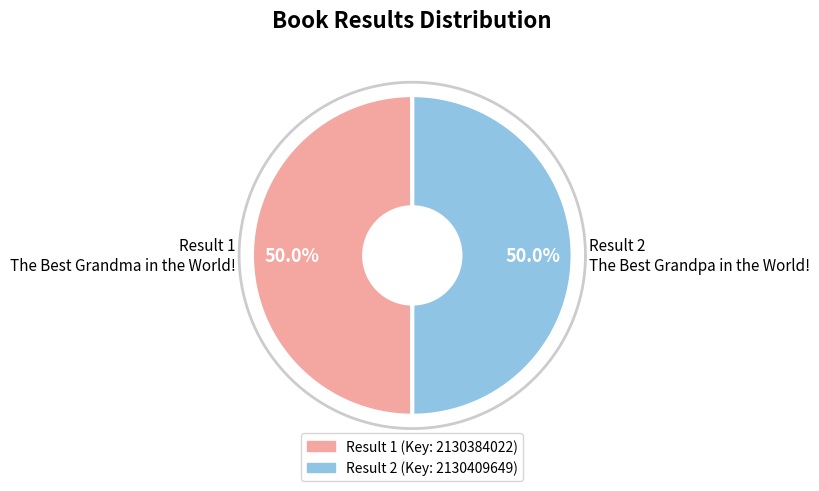

Approximately how many times larger is the value at 1 compared to 2?

1.0